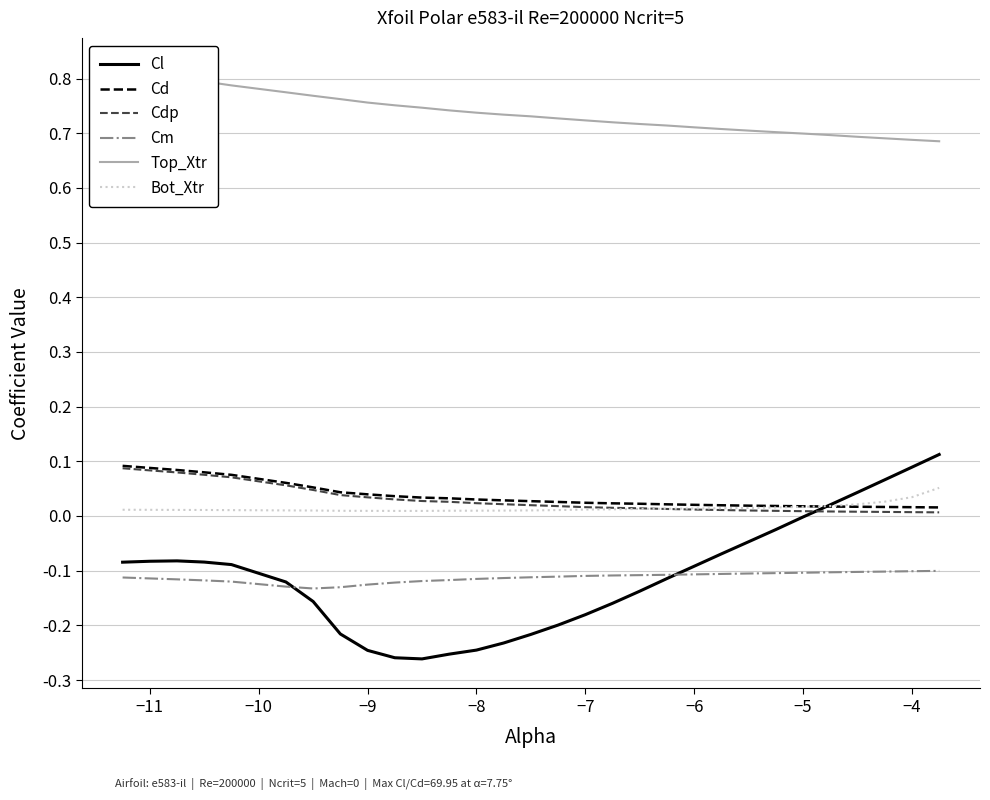

True or false: Bot_Xtr and Cm intersect in this chart.

False